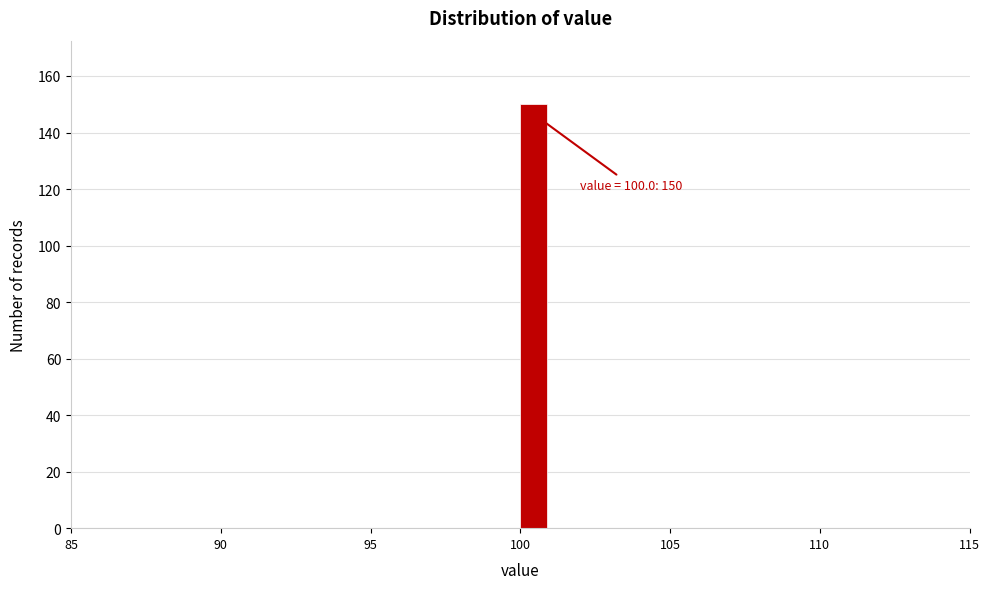

Read against the x-axis, roughly where is the centre of the tallest bar?

100.5